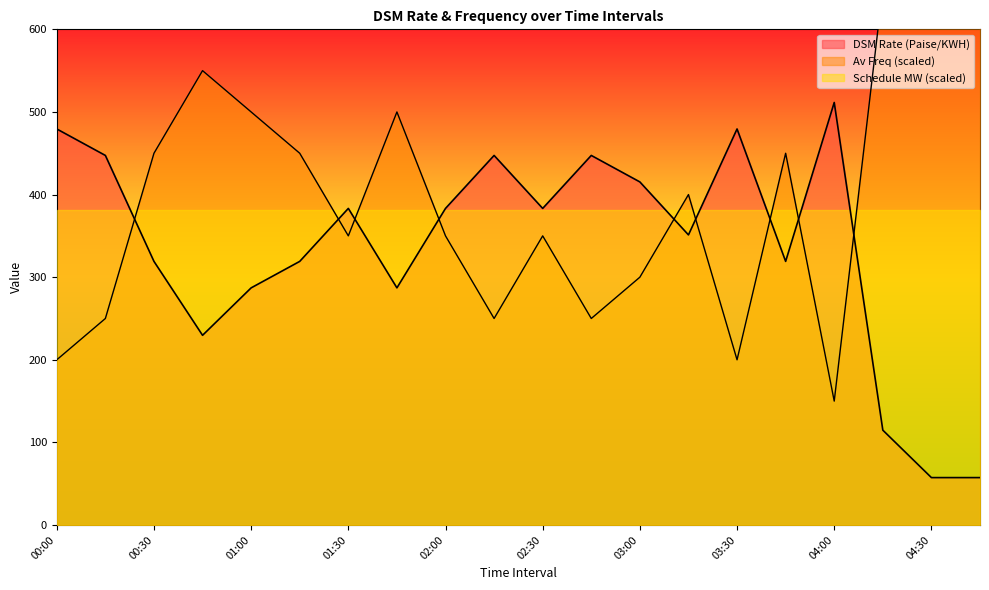

Reading left to right, transcribe all the data shown in this chart.

DSM Rate (Paise/KWH): 00:00=479.4	00:15=447.4	00:30=319.1	00:45=229.7	01:00=287.1	01:15=319.1	01:30=383.2	01:45=287.1	02:00=383.2	02:15=447.4	02:30=383.2	02:45=447.4	03:00=415.3	03:15=351.2	03:30=479.4	03:45=319.1	04:00=511.5	04:15=114.8	04:30=57.4	04:45=57.4
Av Freq (Hz): 00:00=200.0	00:15=250.0	00:30=450.0	00:45=550.0	01:00=500.0	01:15=450.0	01:30=350.0	01:45=500.0	02:00=350.0	02:15=250.0	02:30=350.0	02:45=250.0	03:00=300.0	03:15=400.0	03:30=200.0	03:45=450.0	04:00=150.0	04:15=650.0	04:30=700.0	04:45=700.0